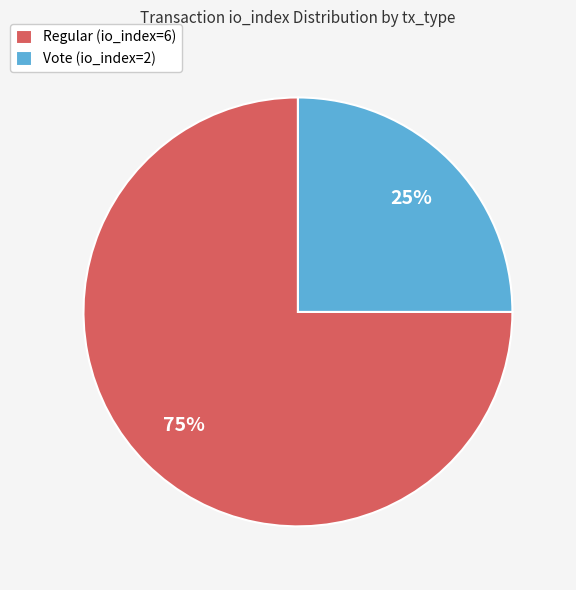

How many segments does this pie chart have?

2